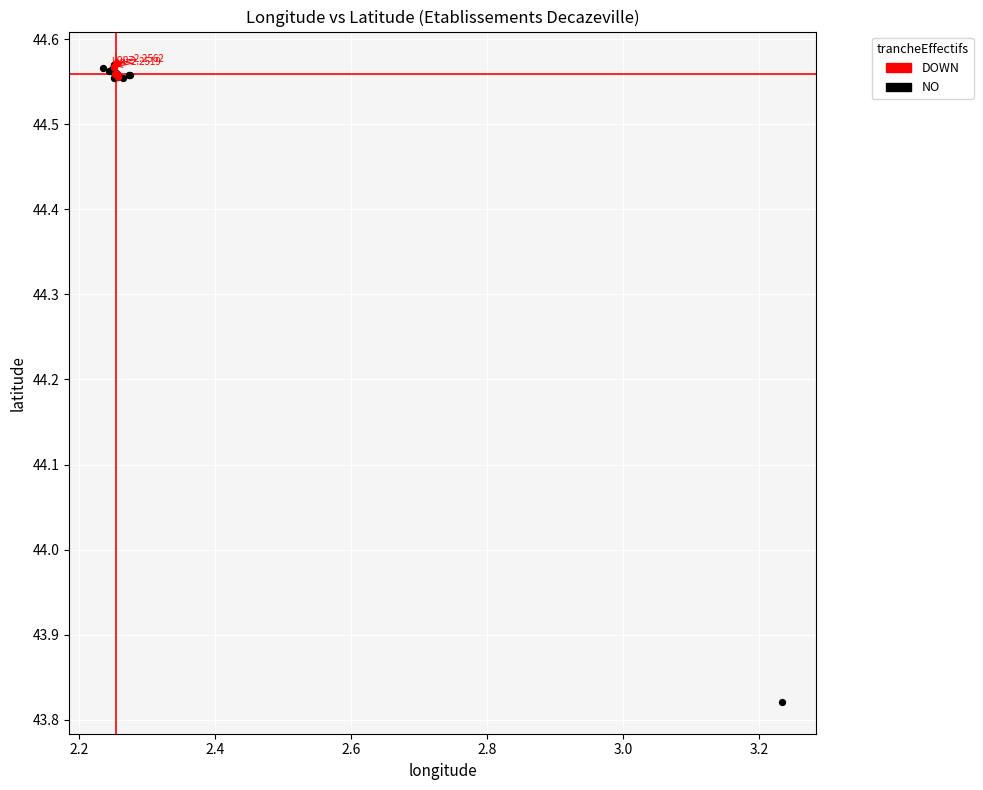

What are all the series names shown in the legend?

DOWN, NO